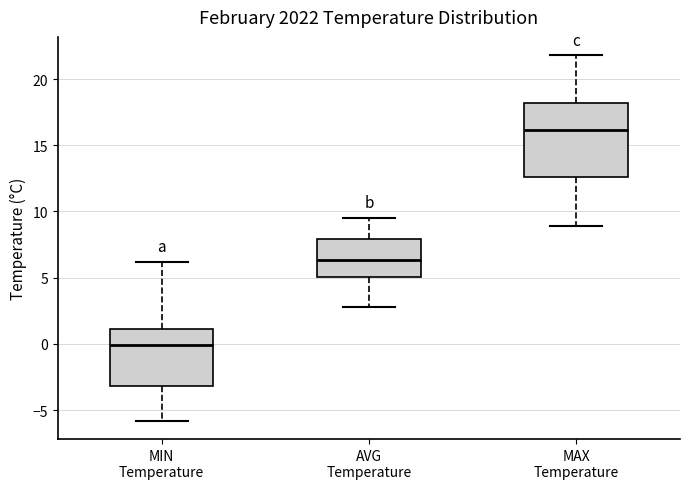

Reading left to right, read every box against the y-axis: the position of its median line, the range the box covers, and the ends of its whiskers. The values are not printed on the chart, so give them approximately, as read against the axis.

MIN Temperature: median 0.0, box -3.0 to 1.0, whiskers -6.0 to 6.0
AVG Temperature: median 6.5, box 5.0 to 8.0, whiskers 3.0 to 9.5
MAX Temperature: median 16.0, box 12.5 to 18.0, whiskers 9.0 to 22.0